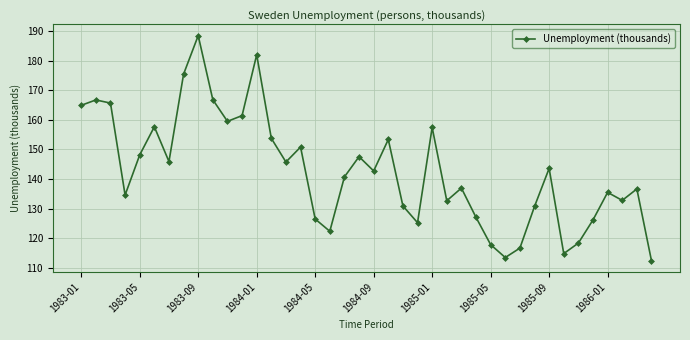

What is the average value?

142.7